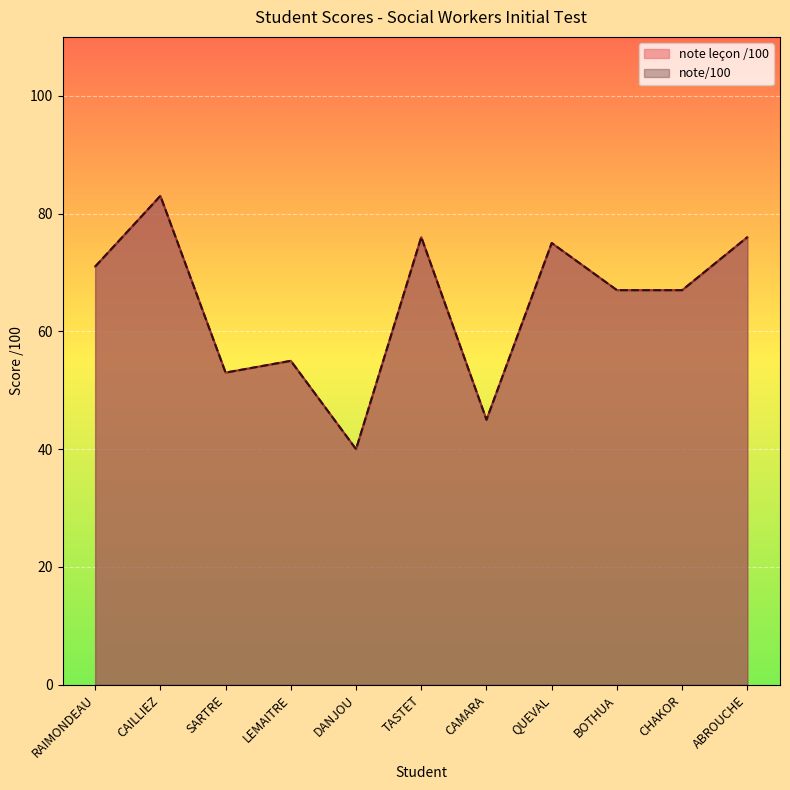

True or false: note leçon /100 and note/100 cross at least once.

False